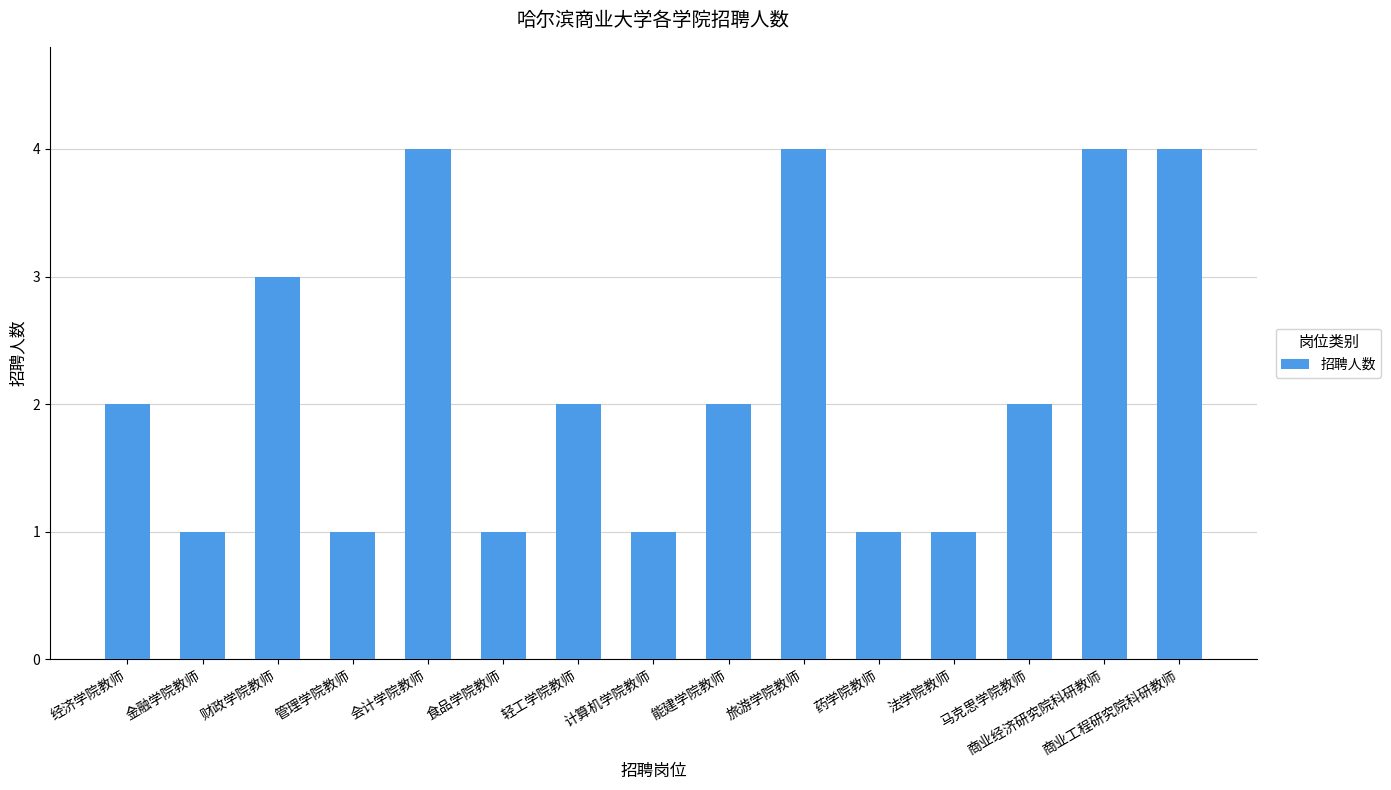

What value does the data have at 会计学院教师?

4